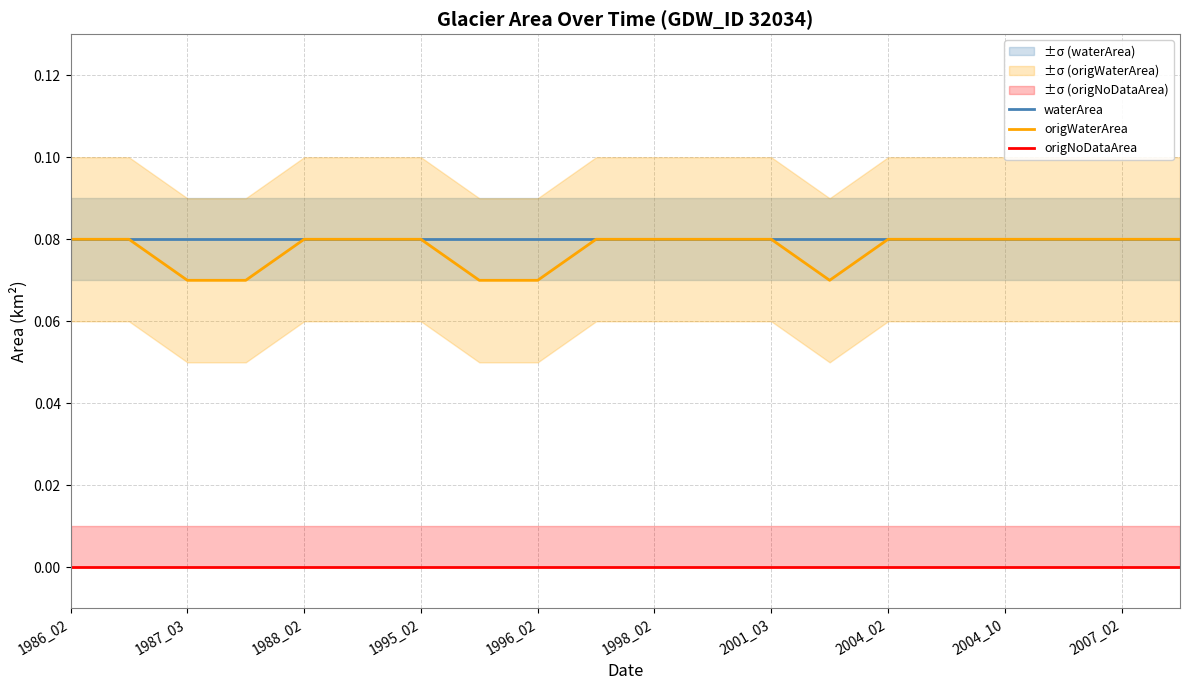

How many distinct data groups are displayed?

3